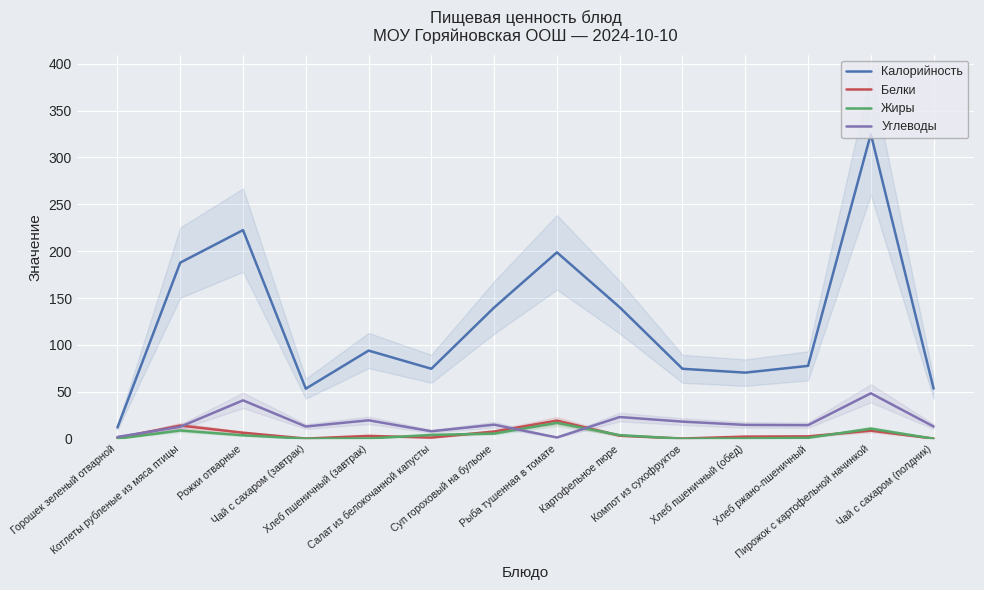

Reading left to right, transcribe all the data shown in this chart.

Калорийность: Горошек зеленый отварной=12.0	Котлеты рубленые из мяса птицы=187.8	Рожки отварные=222.5	Чай с сахаром (завтрак)=53.4	Хлеб пшеничный (завтрак)=94.0	Салат из белокочанной капусты=74.6	Суп гороховый на бульоне=139.9	Рыба тушенная в томате=198.8	Картофельное пюре=140.2	Компот из сухофруктов=74.6	Хлеб пшеничный (обед)=70.5	Хлеб ржано-пшеничный=77.7	Пирожок с картофельной начинкой=325.0	Чай с сахаром (полдник)=53.4
Белки: Горошек зеленый отварной=0.9	Котлеты рубленые из мяса птицы=14.1	Рожки отварные=6.4	Чай с сахаром (завтрак)=0.2	Хлеб пшеничный (завтрак)=3.0	Салат из белокочанной капусты=1.2	Суп гороховый на бульоне=7.7	Рыба тушенная в томате=19.4	Картофельное пюре=3.2	Компот из сухофруктов=0.2	Хлеб пшеничный (обед)=2.3	Хлеб ржано-пшеничный=2.5	Пирожок с картофельной начинкой=8.6	Чай с сахаром (полдник)=0.2
Жиры: Горошек зеленый отварной=0.1	Котлеты рубленые из мяса птицы=8.8	Рожки отварные=3.7	Чай с сахаром (завтрак)=0.1	Хлеб пшеничный (завтрак)=0.3	Салат из белокочанной капусты=4.1	Суп гороховый на бульоне=5.5	Рыба тушенная в томате=16.9	Картофельное пюре=3.8	Компот из сухофруктов=0.0	Хлеб пшеничный (обед)=0.2	Хлеб ржано-пшеничный=1.0	Пирожок с картофельной начинкой=10.8	Чай с сахаром (полдник)=0.1
Углеводы: Горошек зеленый отварной=1.9	Котлеты рубленые из мяса птицы=12.7	Рожки отварные=40.9	Чай с сахаром (завтрак)=13.0	Хлеб пшеничный (завтрак)=19.7	Салат из белокочанной капусты=8.0	Суп гороховый на бульоне=15.0	Рыба тушенная в томате=1.3	Картофельное пюре=23.2	Компот из сухофруктов=18.3	Хлеб пшеничный (обед)=14.8	Хлеб ржано-пшеничный=14.5	Пирожок с картофельной начинкой=48.5	Чай с сахаром (полдник)=13.0